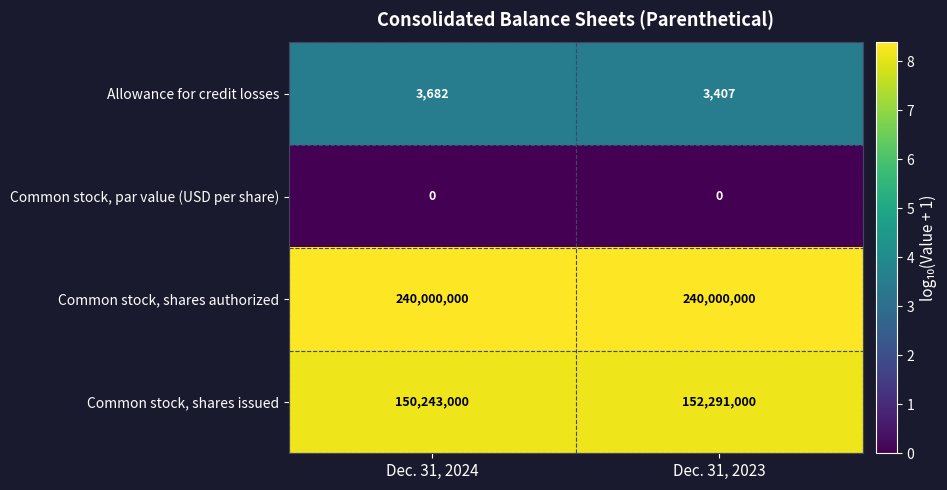

Count the number of categories in the chart.

2